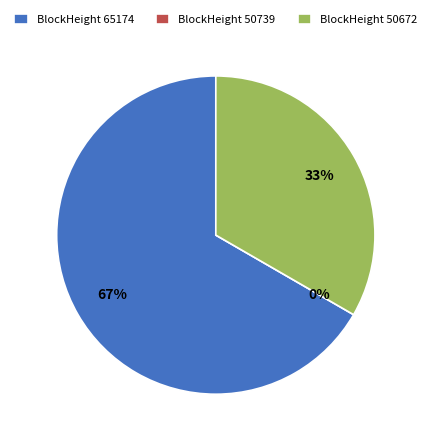

Is the sum of 65174 and 50739 greater than half?

Yes